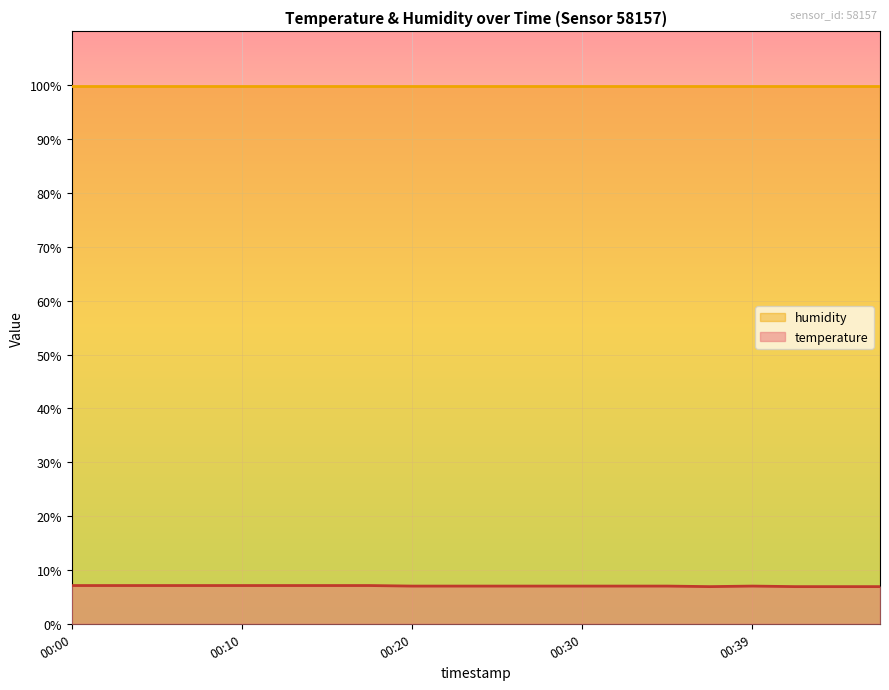

Does the chart display data point markers on the line(s)?

No